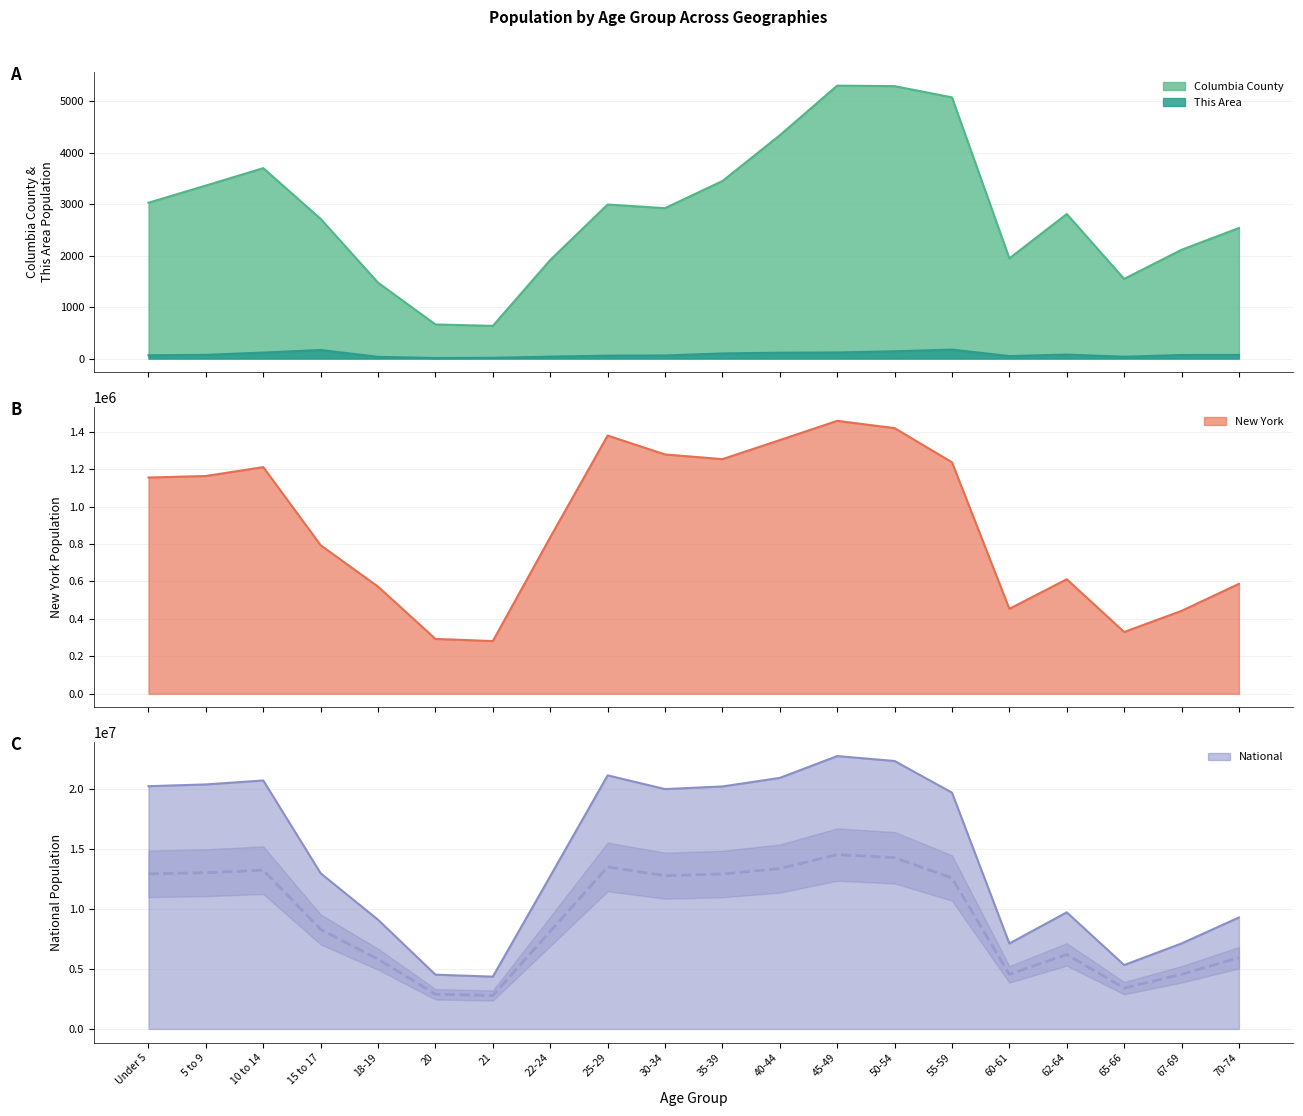

True or false: New York has a value of 1379059 at 22-24.

False